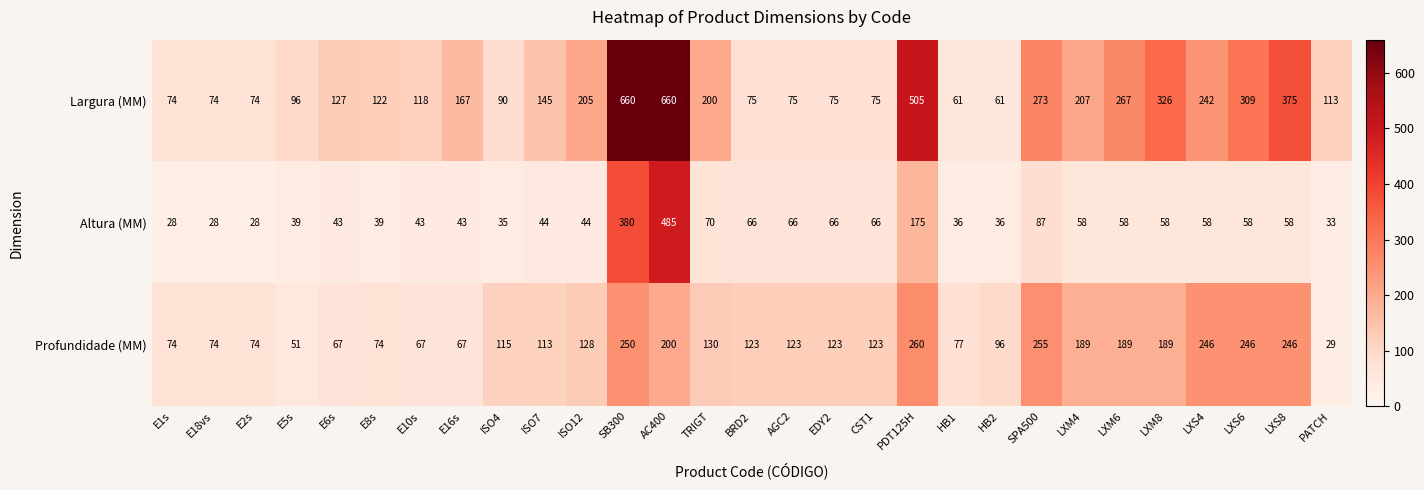

How many series are shown in this chart?

3